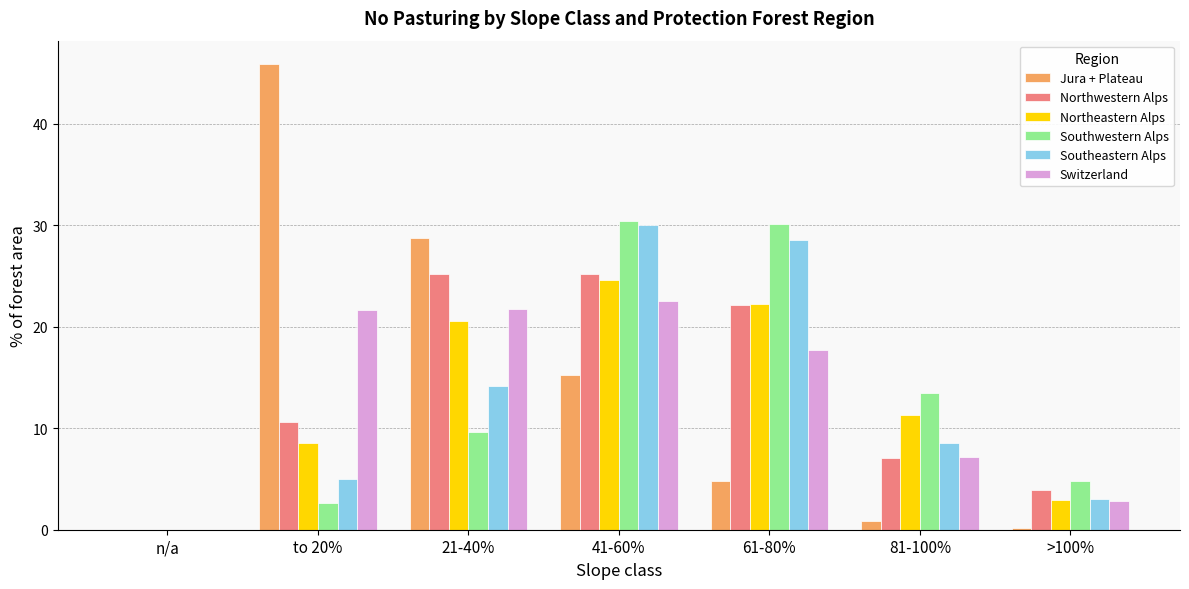

What is the greatest value displayed?

45.9